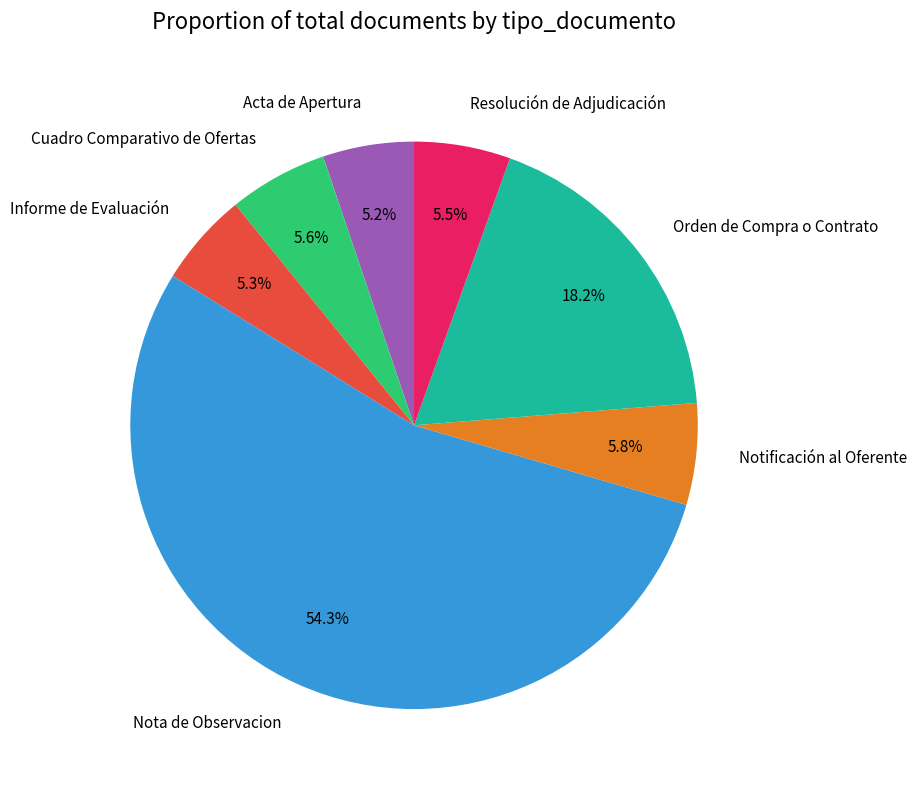

Count the number of slices in the pie.

7